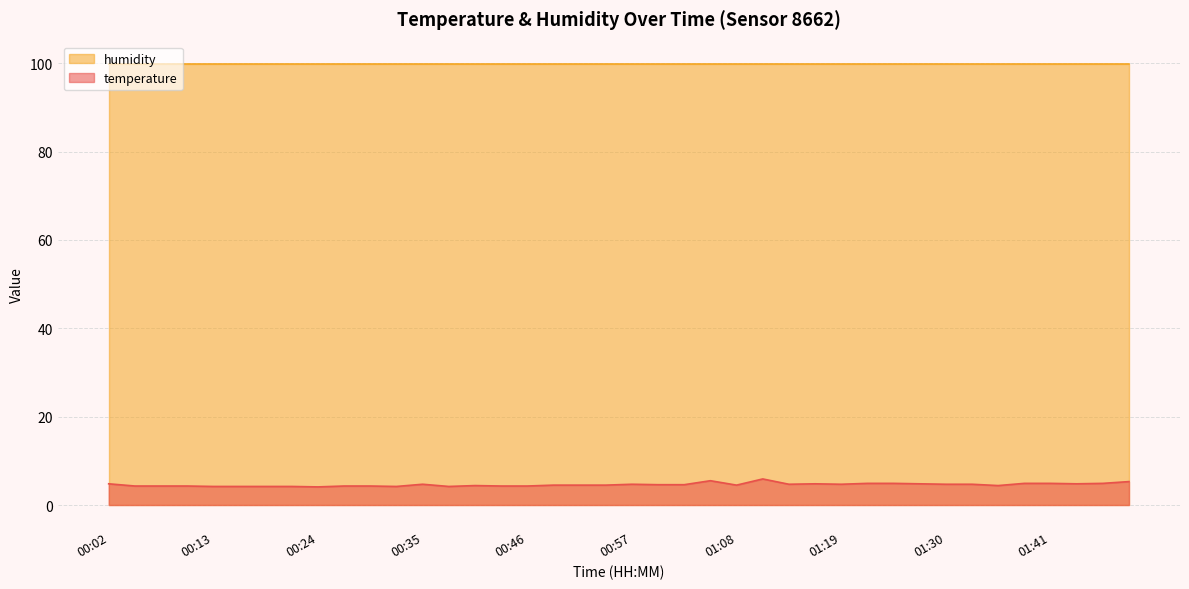

The chart shows a value of 2.1 at 01:27. True or false?

False